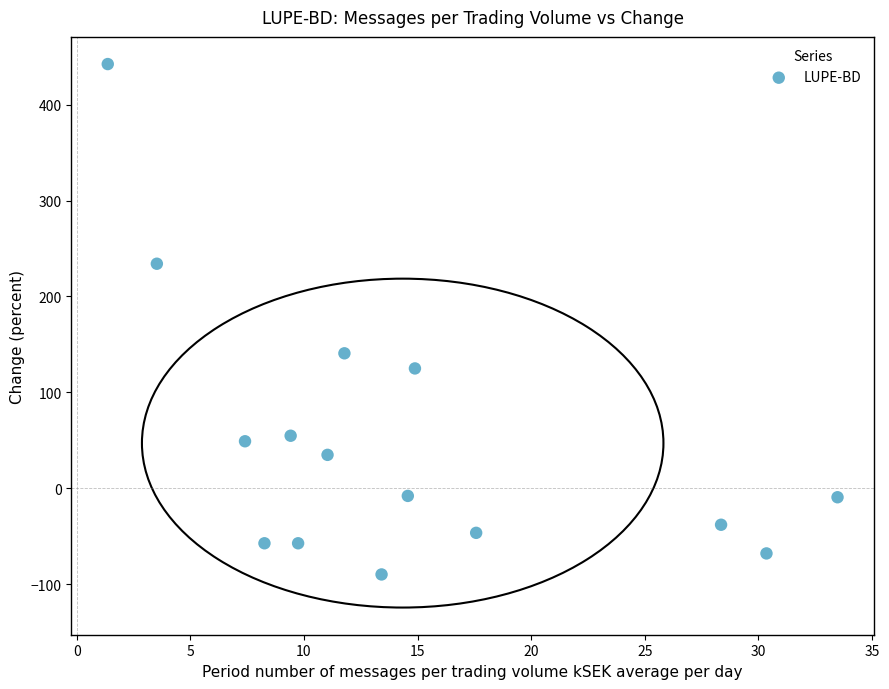

What Y value in the scatter plot is closest to 176?

140.7